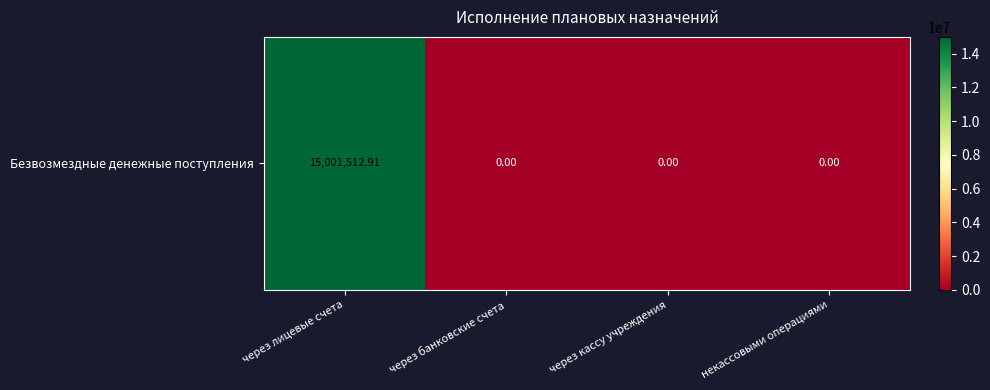

Reading left to right, extract all data points from this chart.

через лицевые счета=15001512.9	через банковские счета=0.0	через кассу учреждения=0.0	некассовыми операциями=0.0